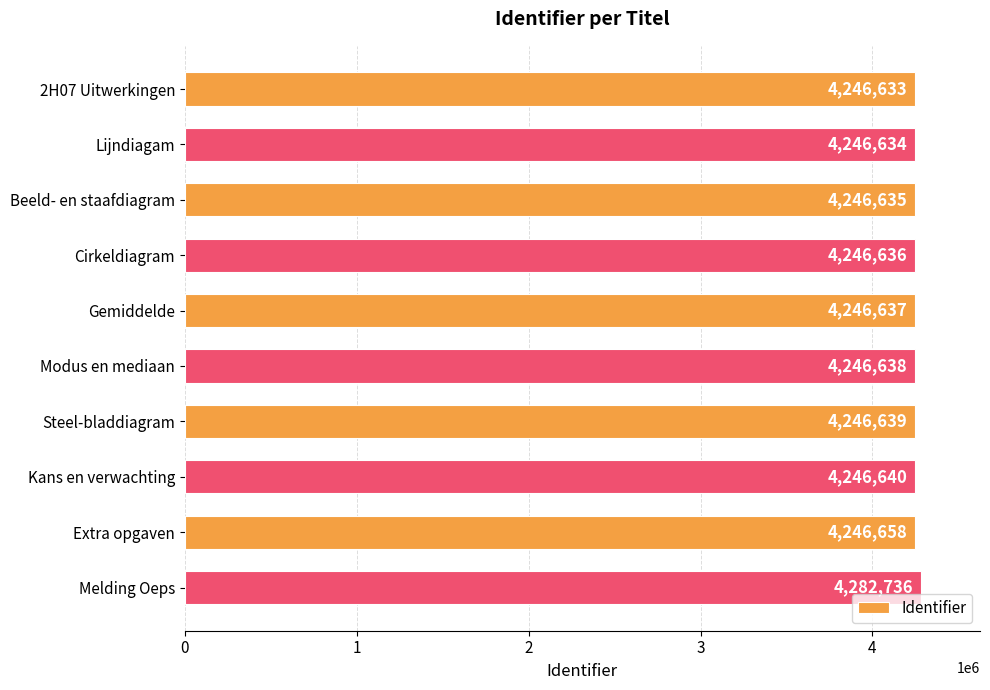

List the labels in order of value, smallest first.

2H07 Uitwerkingen, Lijndiagam, Beeld- en staafdiagram, Cirkeldiagram, Gemiddelde, Modus en mediaan, Steel-bladdiagram, Kans en verwachting, Extra opgaven, Melding Oeps